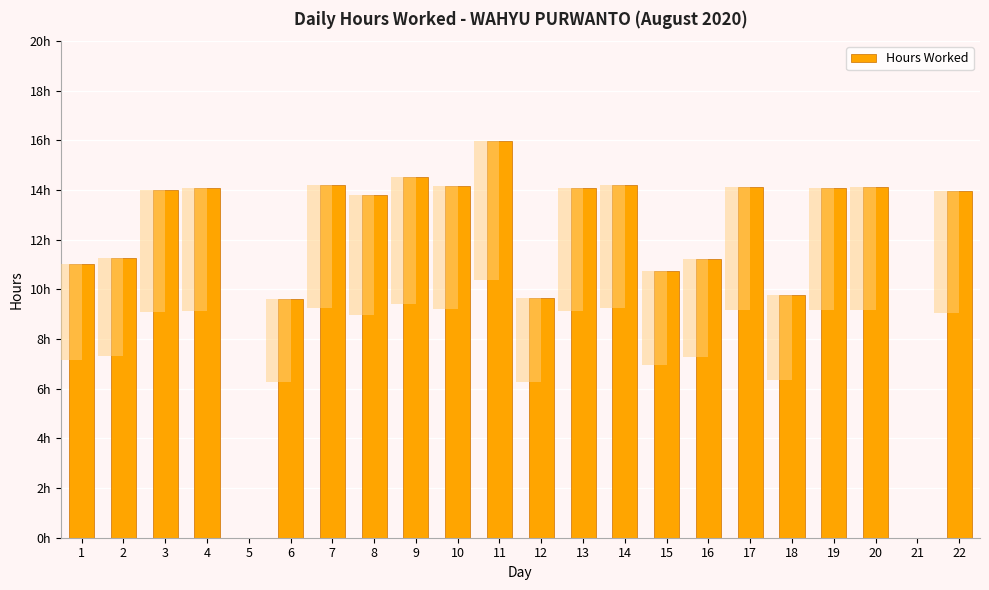

Reading left to right, extract all data points from this chart.

11.0	11.2	14.0	14.1	0.0	9.6	14.2	13.8	14.5	14.2	16.0	9.7	14.1	14.2	10.7	11.2	14.1	9.8	14.1	14.1	0.0	13.9